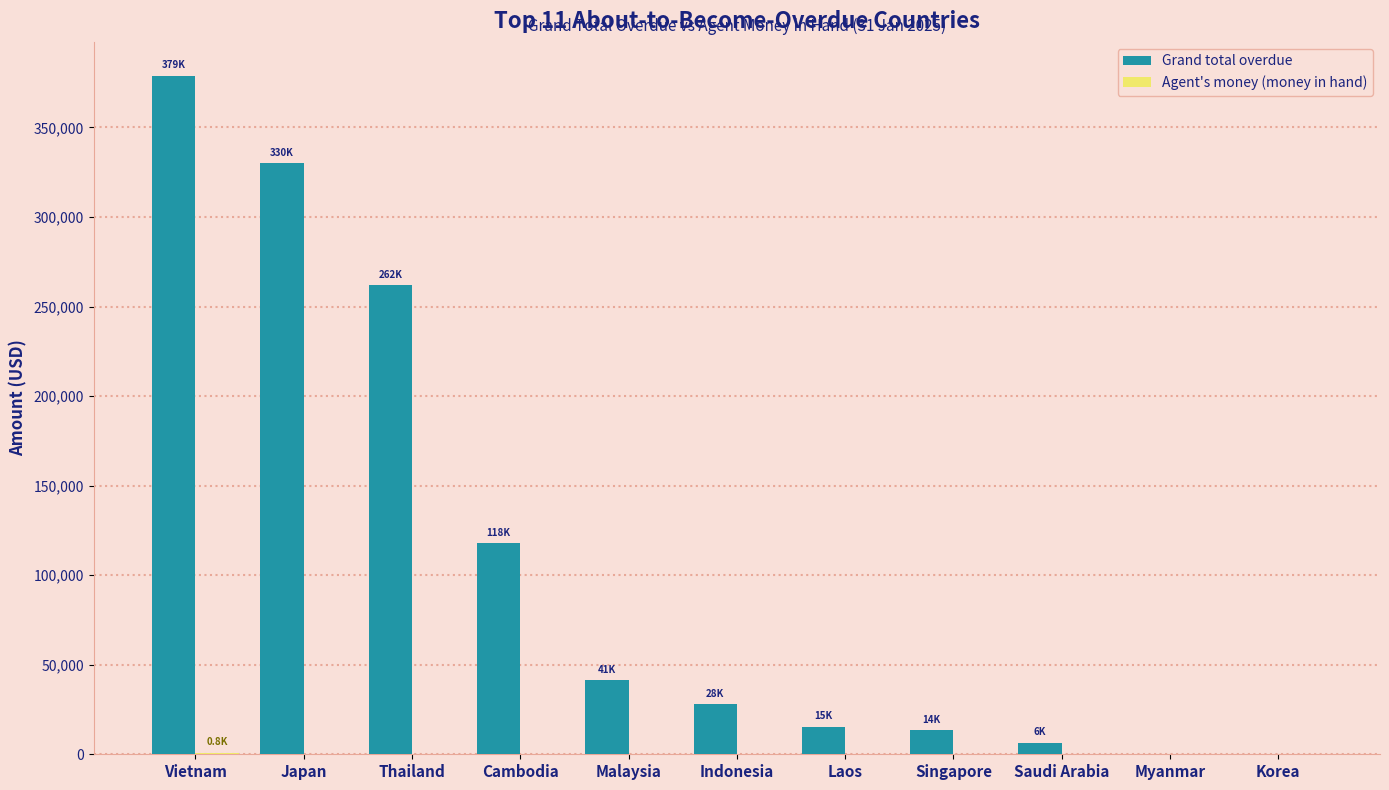

What is the sum of all Grand total overdue values?

1193520.2